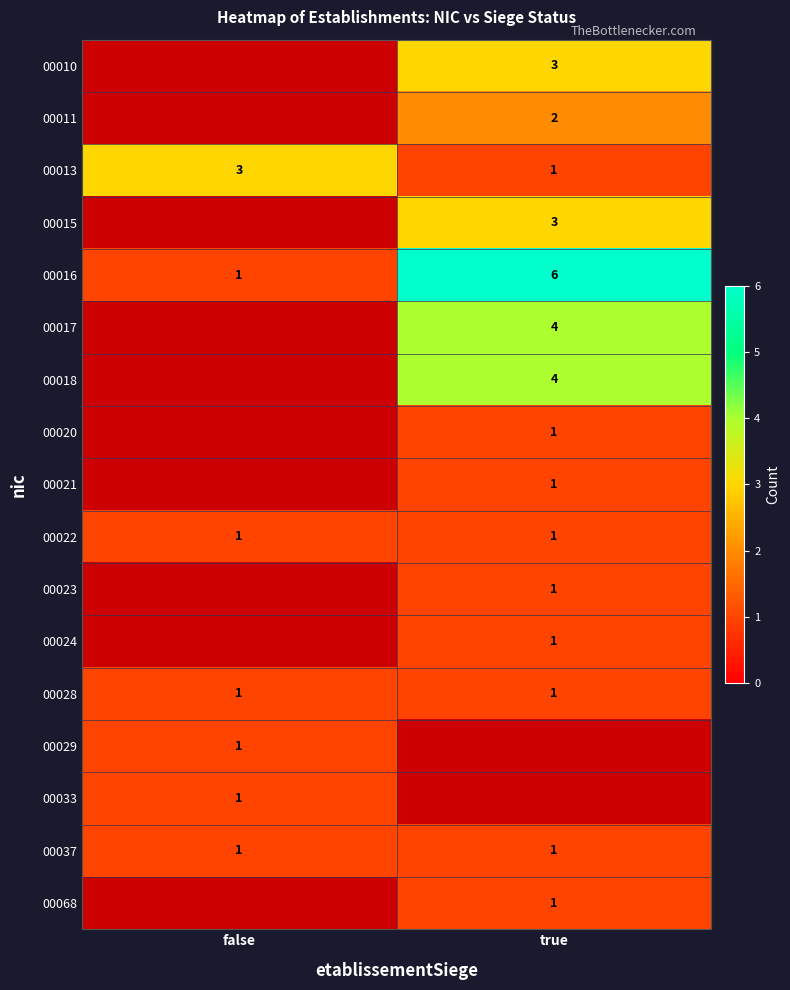

True or false: 00015 has a value of 3 at true.

True